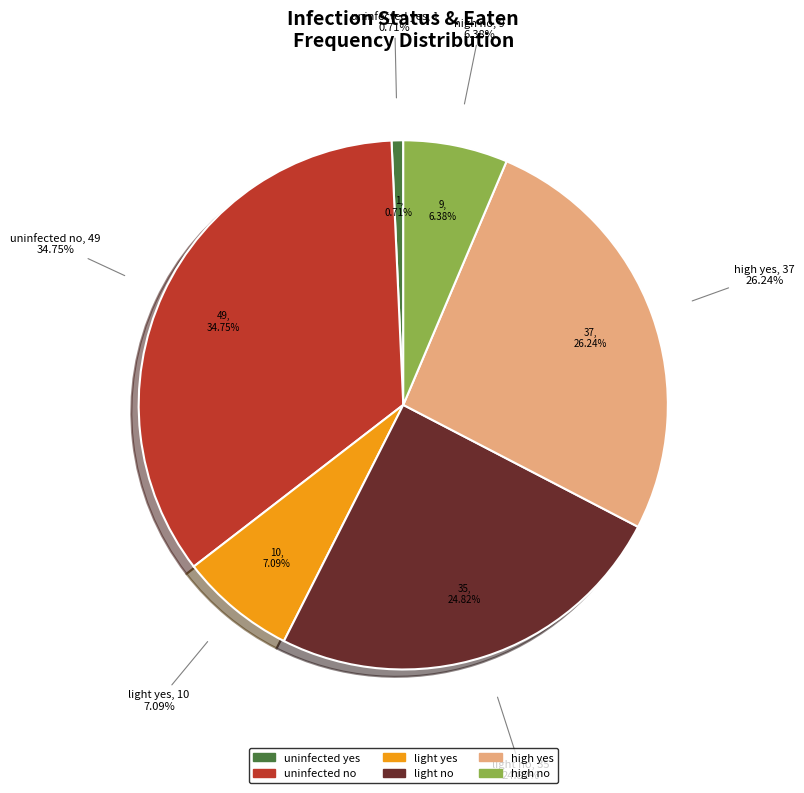

Is uninfected no the majority of the pie?

No